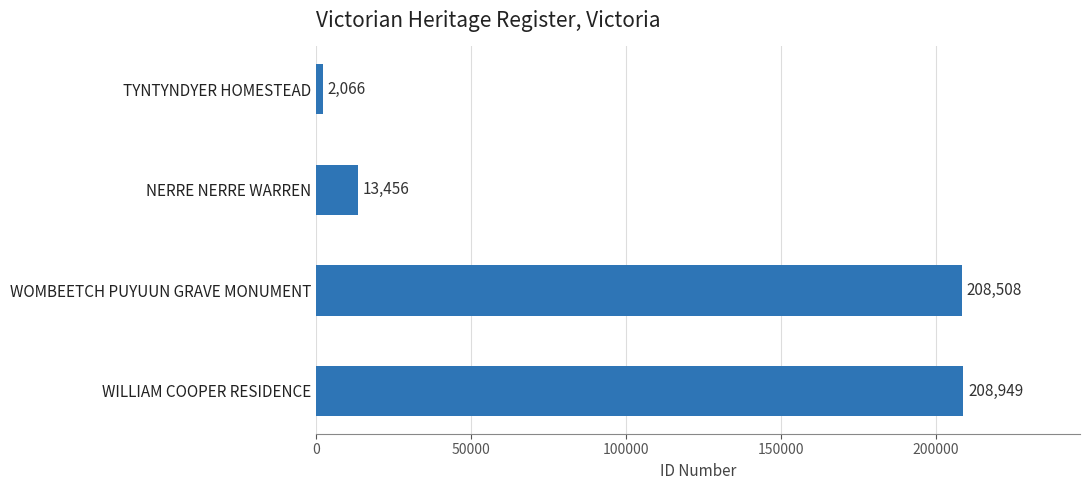

Reading bottom to top, transcribe all the data shown in this chart.

WILLIAM COOPER RESIDENCE=208949	WOMBEETCH PUYUUN GRAVE MONUMENT=208508	NERRE NERRE WARREN=13456	TYNTYNDYER HOMESTEAD=2066